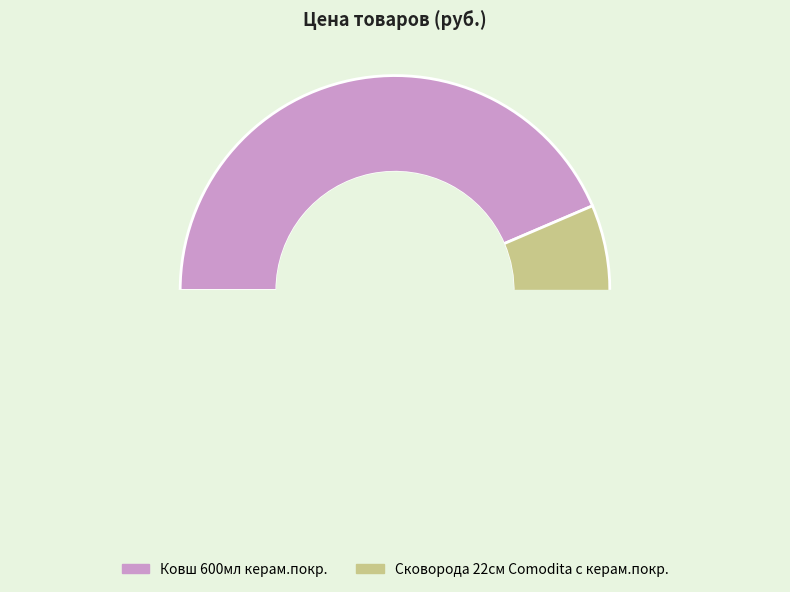

Count the number of slices in the pie.

2